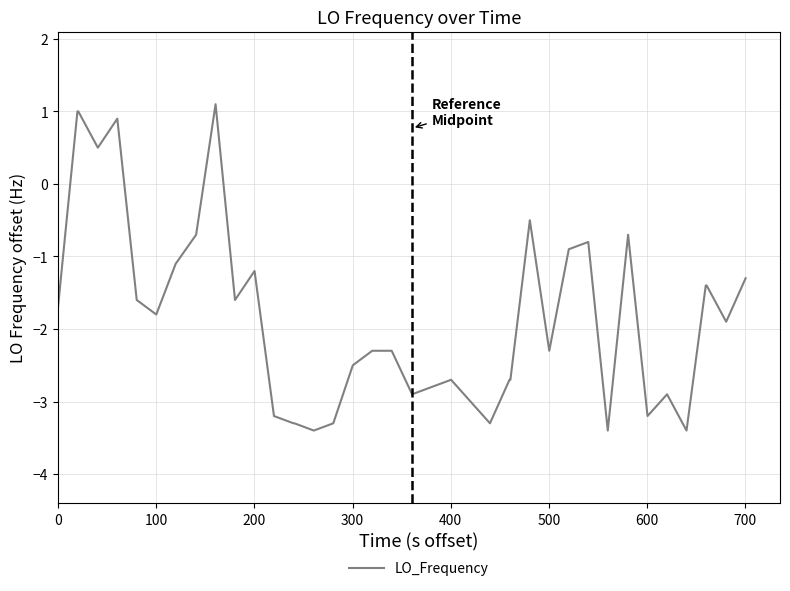

What is the smallest value displayed?

-3.4